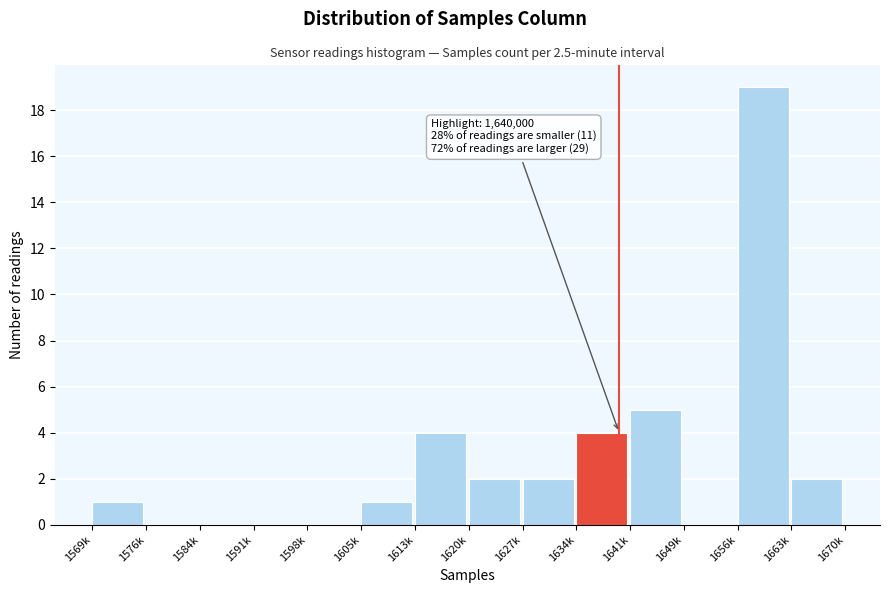

Reading left to right, transcribe all the data shown in this chart.

1569k=1	1576k=0	1584k=0	1591k=0	1598k=0	1605k=1	1613k=4	1620k=2	1627k=2	1634k=4	1641k=5	1649k=0	1656k=19	1663k=2